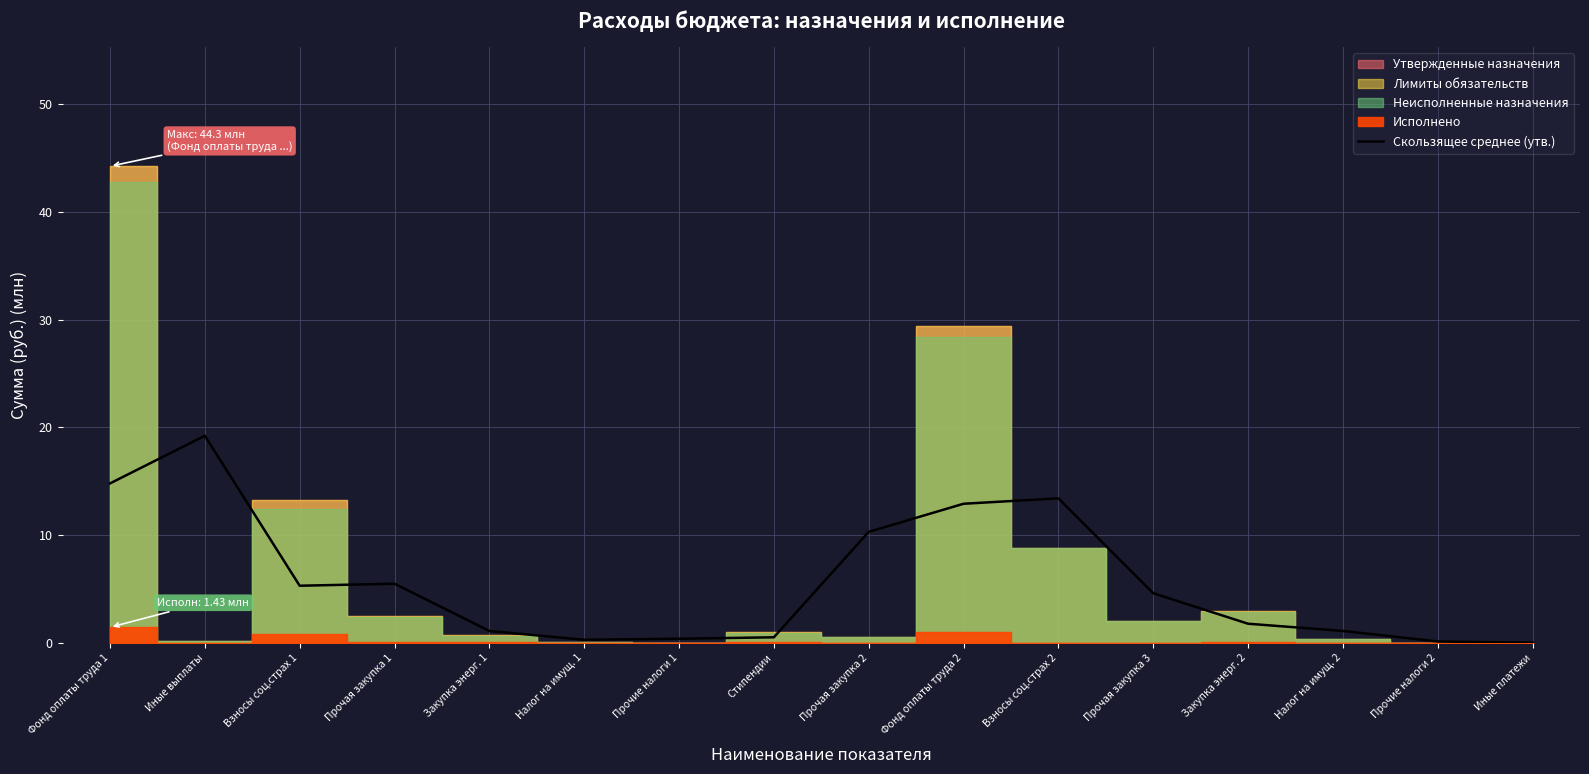

True or false: there are more than 2 points higher than both neighbors.

True